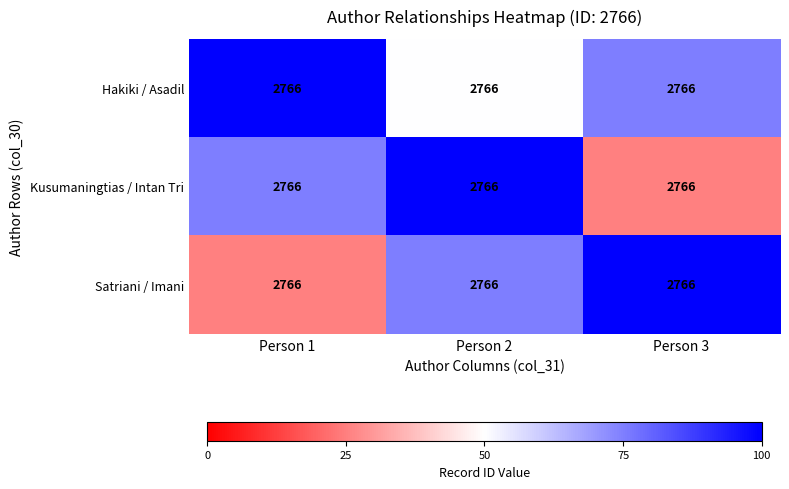

What is the highest value of the Satriani / Imani series?

100